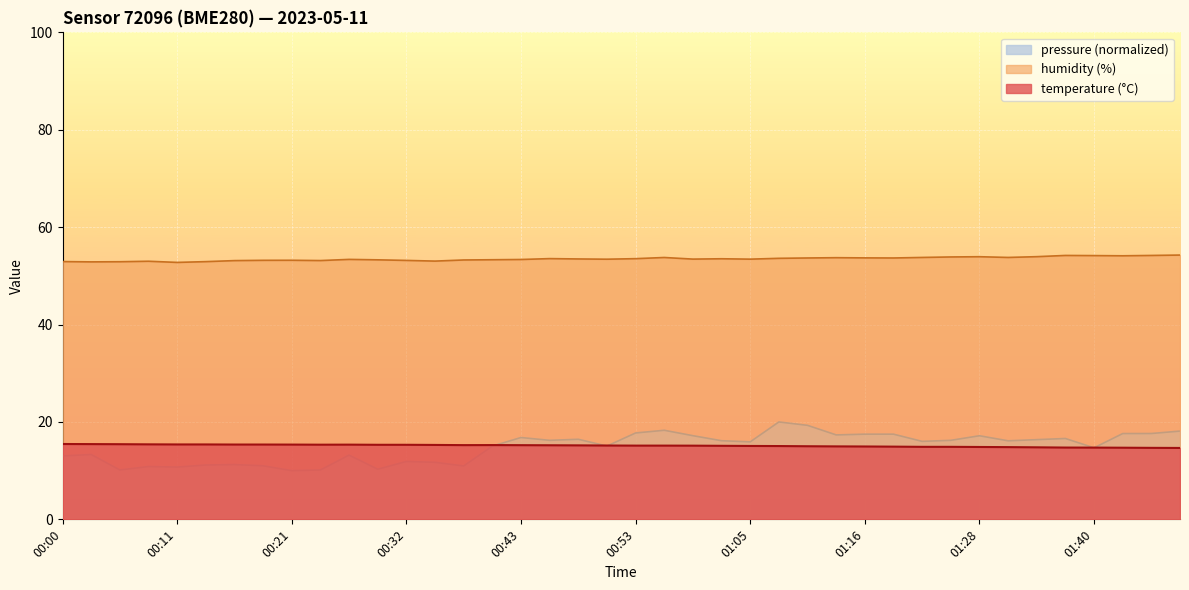

What is the sum of the humidity values at 00:24 and 00:45?

106.7